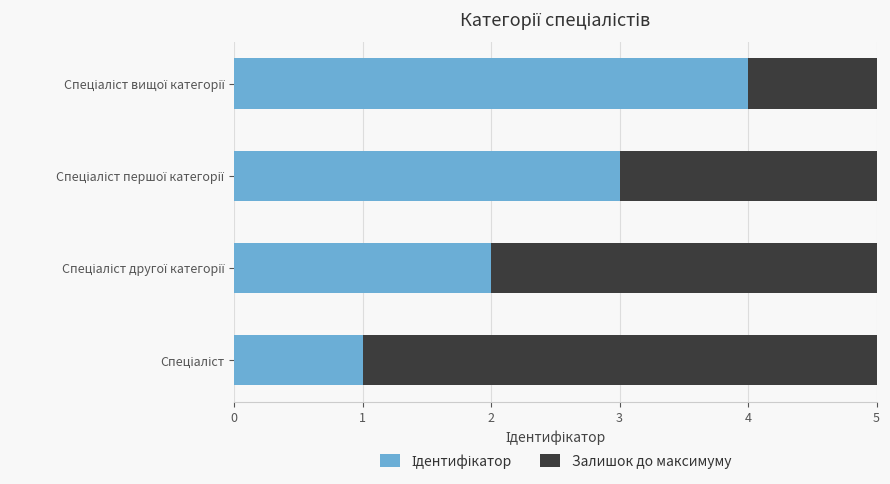

Reading left to right, transcribe all the data shown in this chart.

Ідентифікатор: 1	2	3	4
Залишок до максимуму: 4	3	2	1